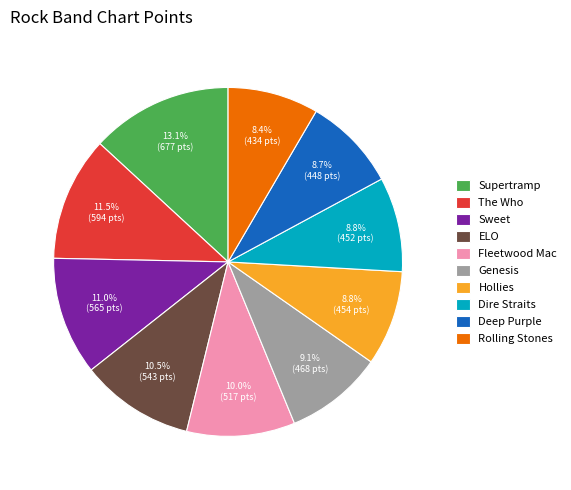

Which slice is the largest?

Supertramp